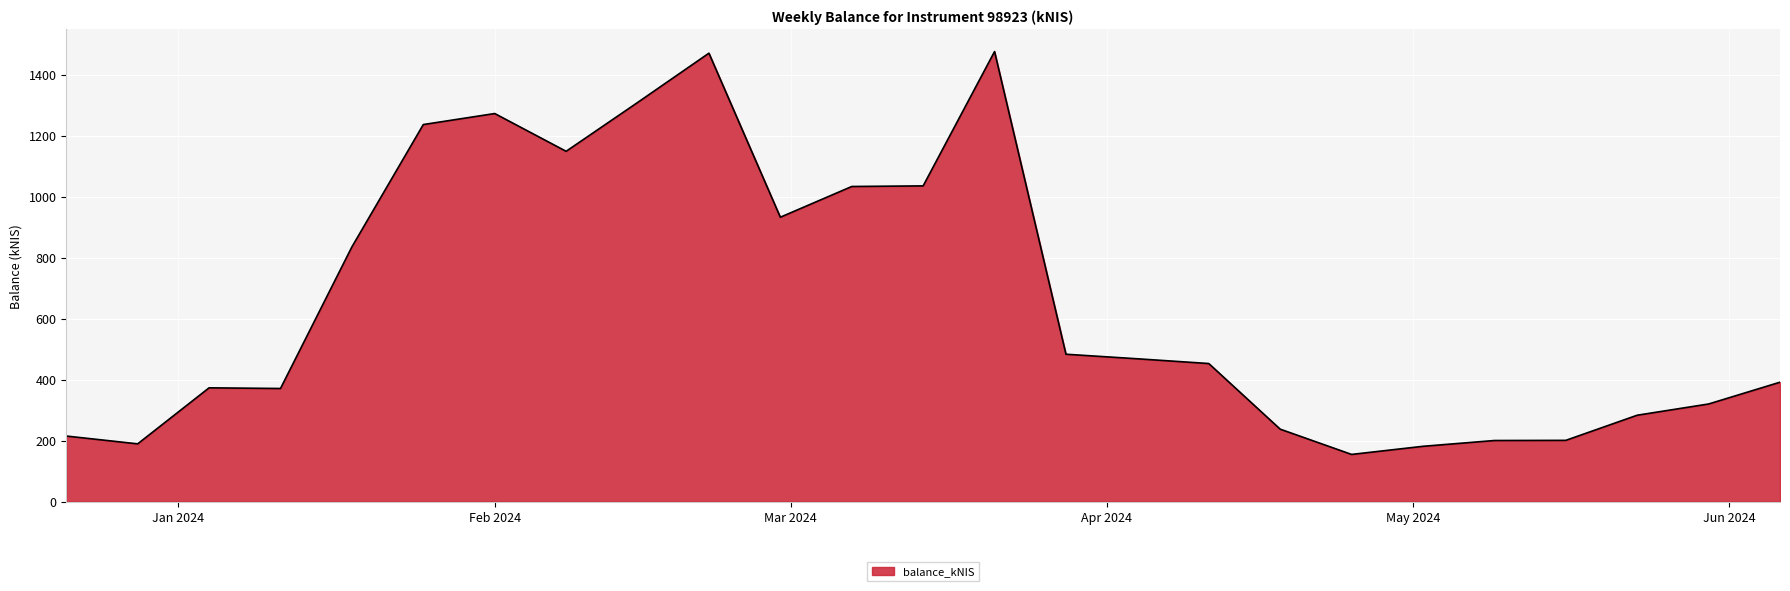

What is the minimum value shown in the chart?

154.4